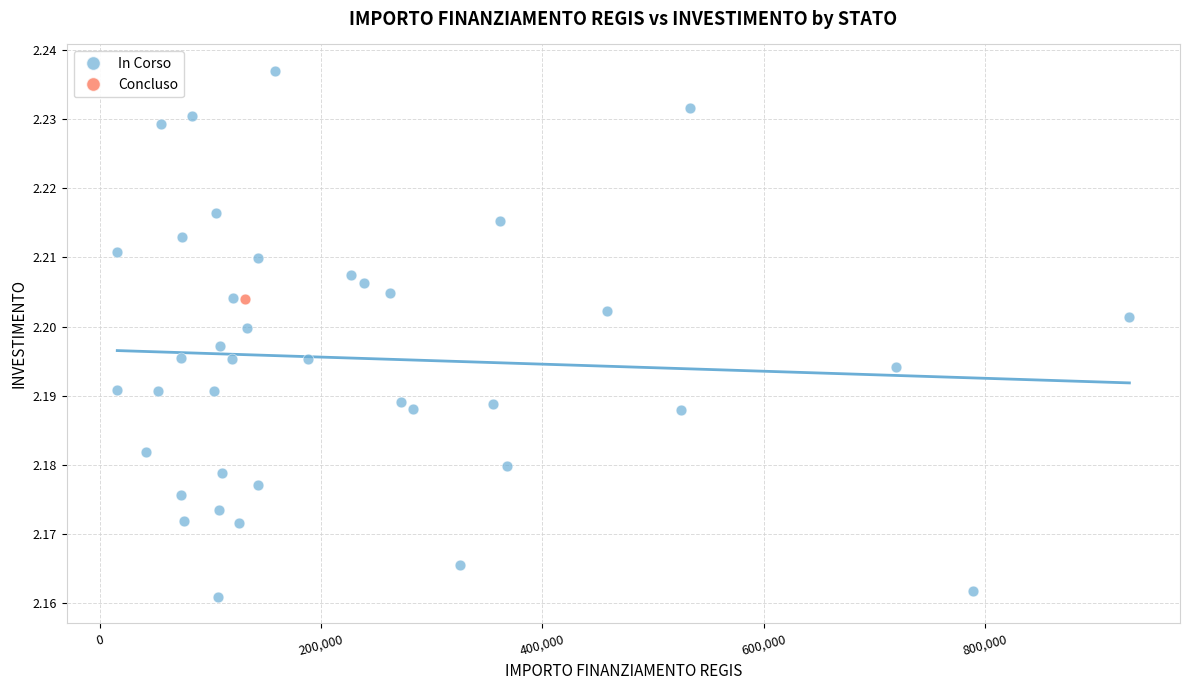

What are all the series names shown in the legend?

In Corso, Concluso